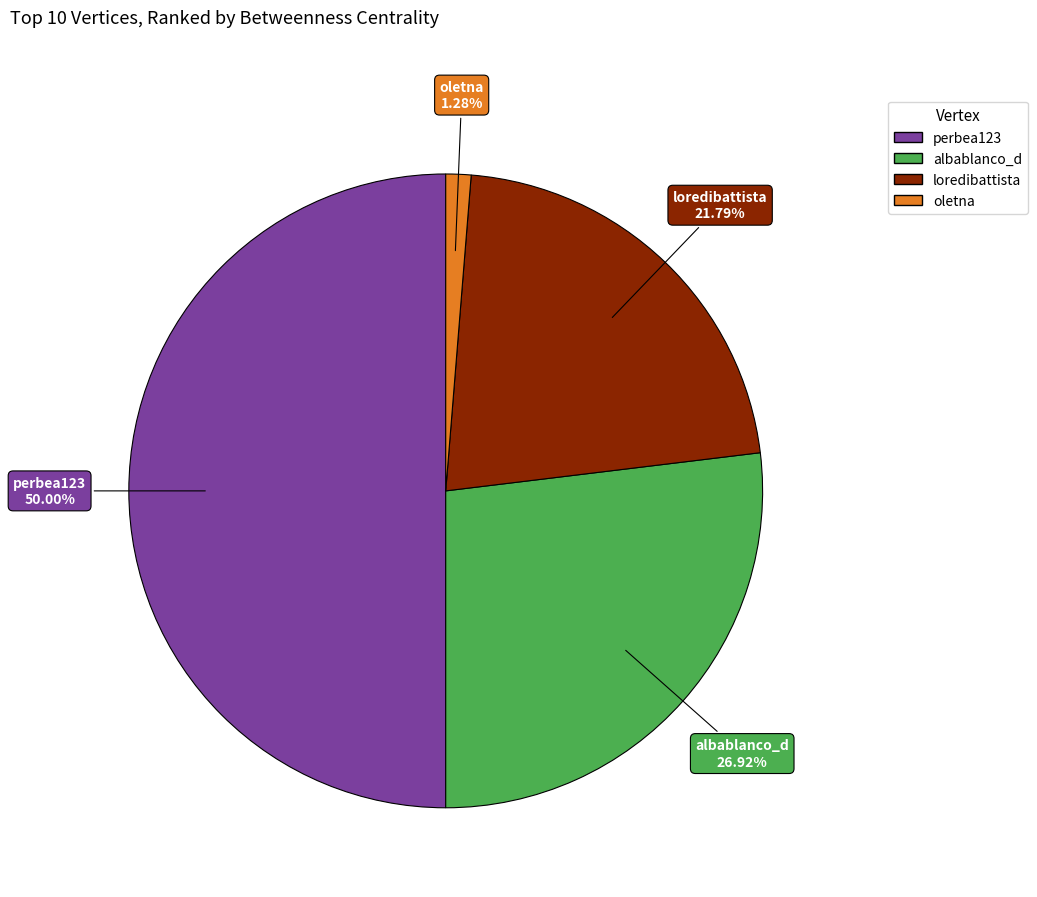

Rank the categories by value from highest to lowest.

perbea123, albablanco_d, loredibattista, oletna